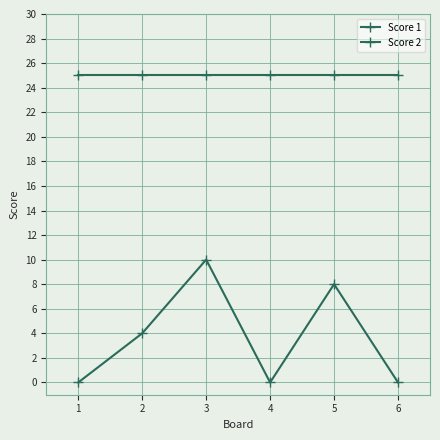

Does the chart display data point markers on the line(s)?

Yes